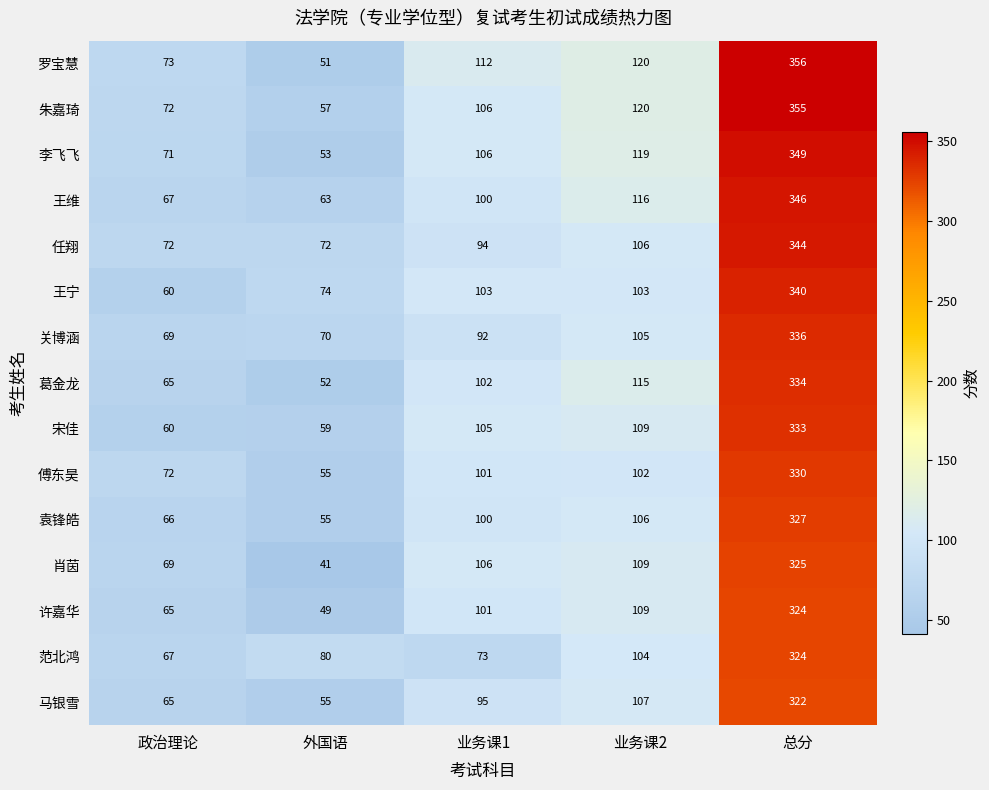

Is it true that 关博涵 equals 69 at 政治理论?

True